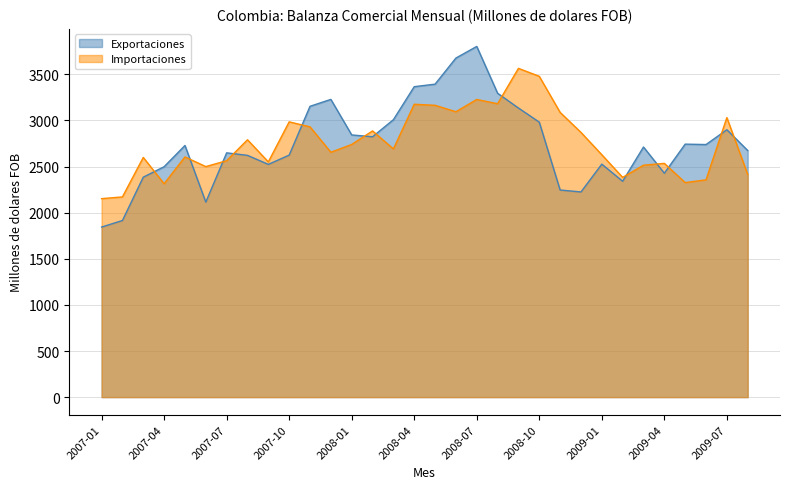

Which series has the largest total across all categories?

Importaciones